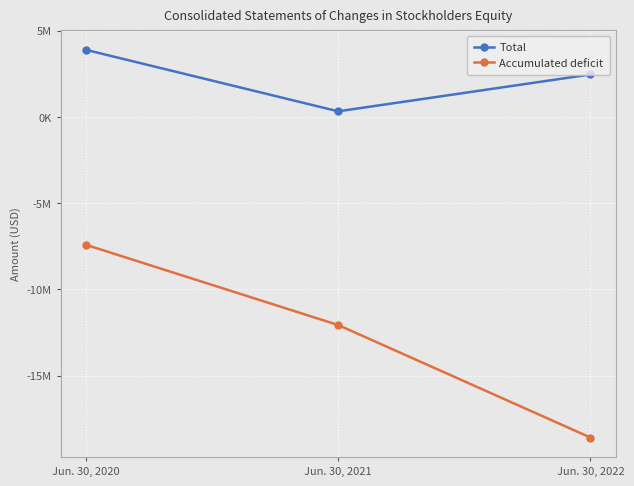

At how many categories does at least one series exceed 2179569?

2